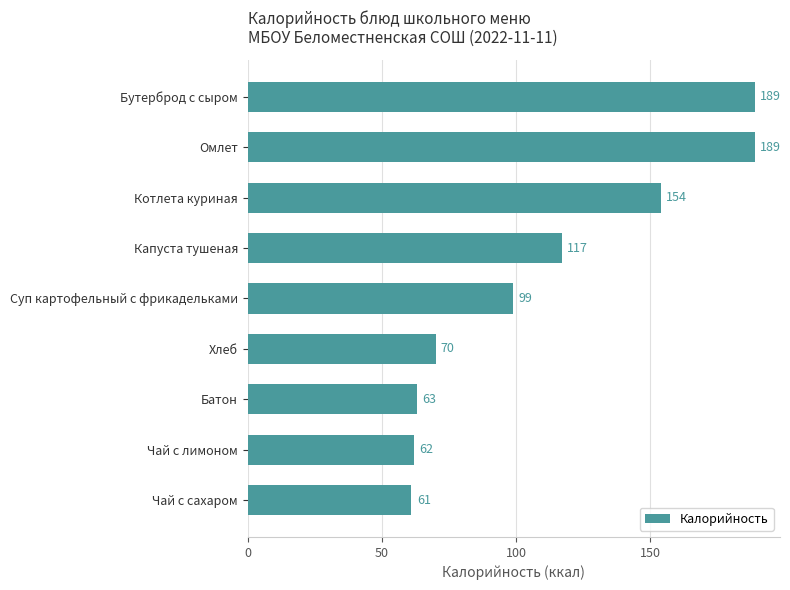

Between Бутерброд с сыром and Чай с лимоном, which is larger?

Бутерброд с сыром